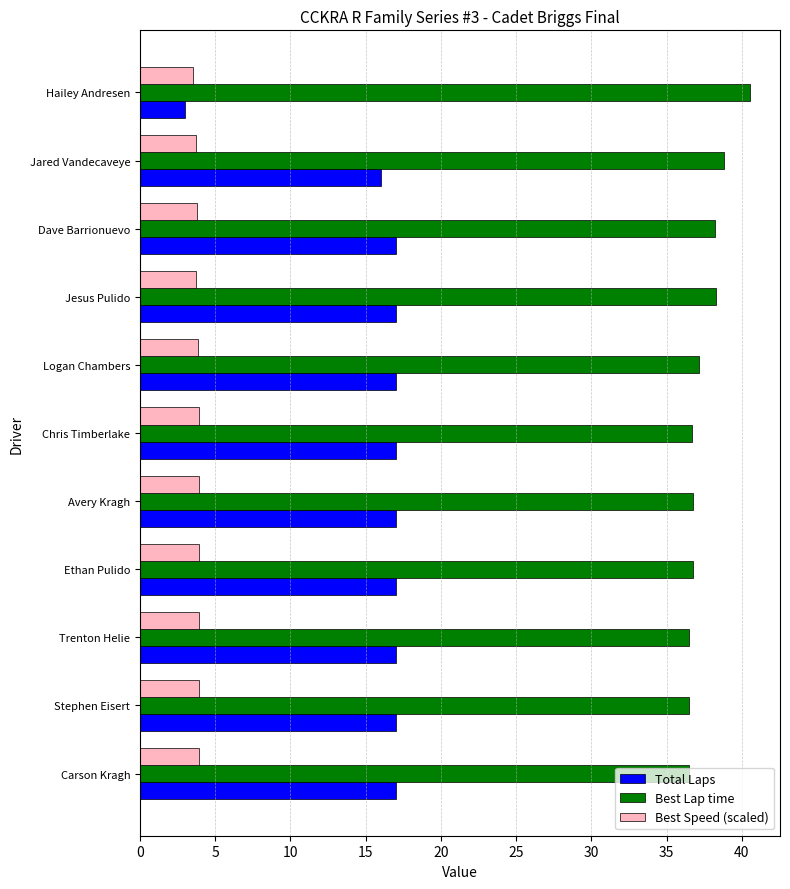

What is the lowest value of the Best Lap time series?

36.5